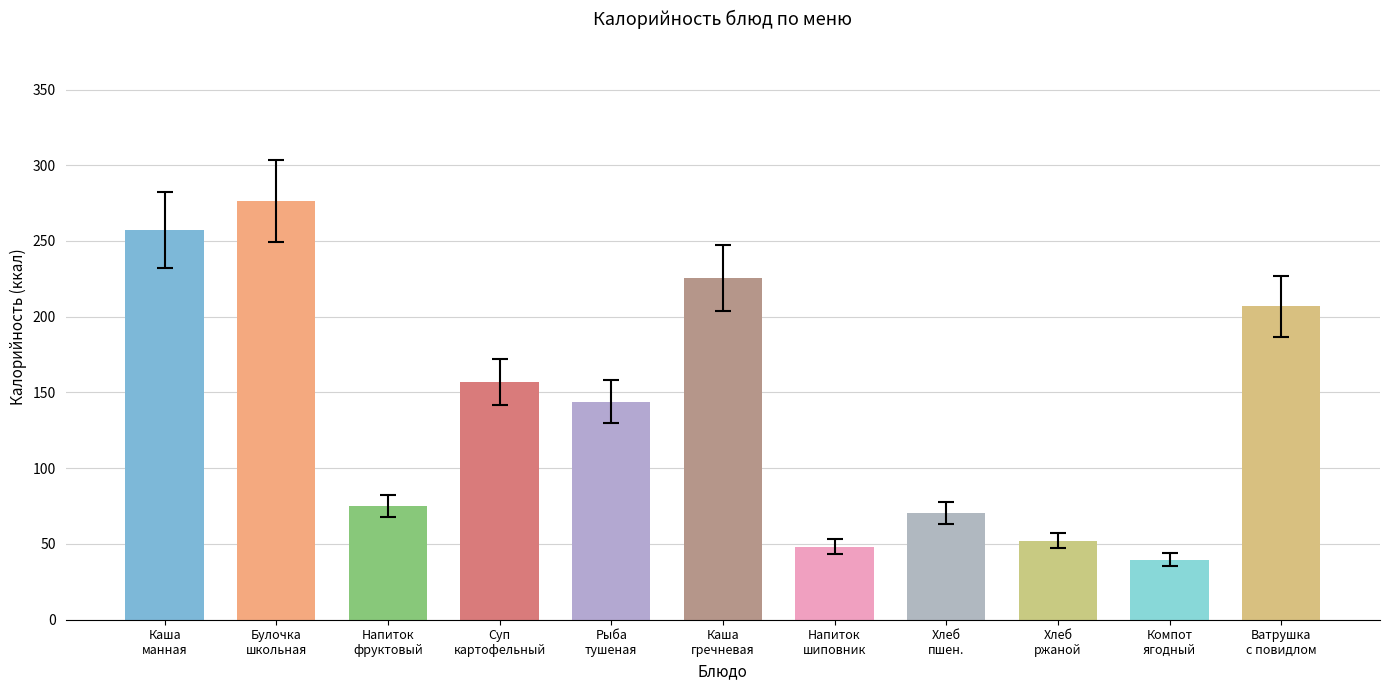

How many bars are there in total?

11